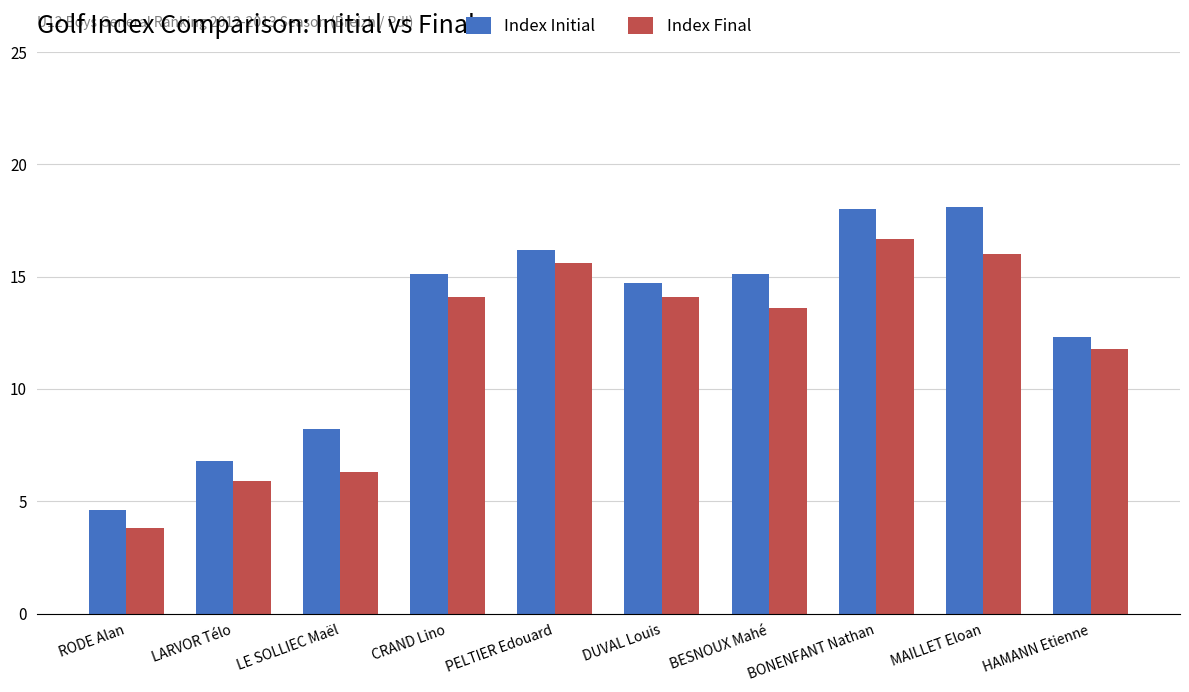

Which series has the largest total across all categories?

Index Initial